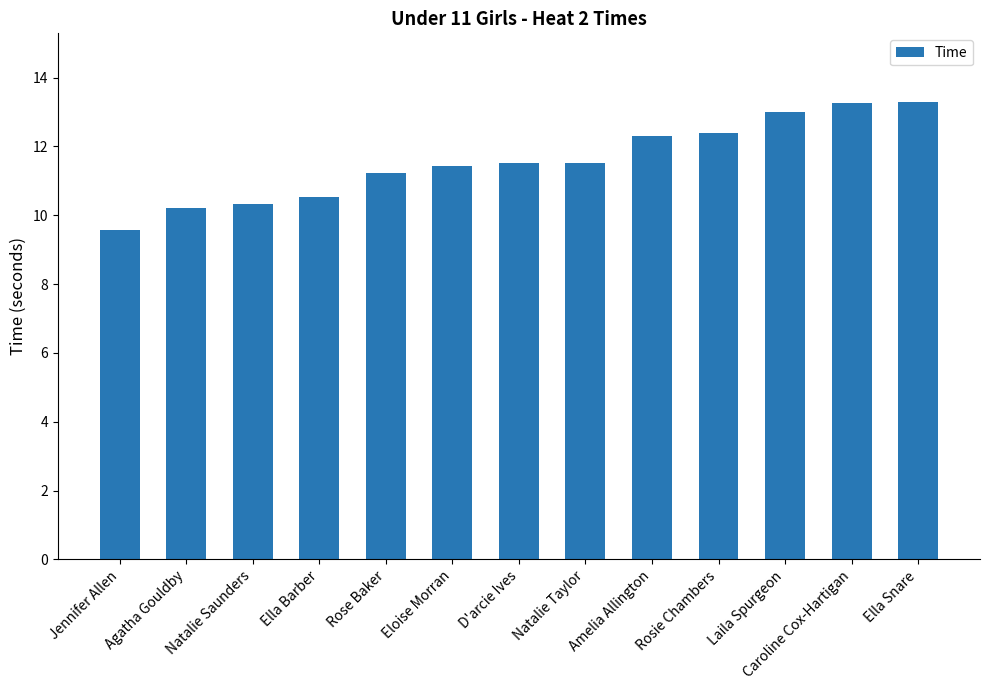

What is the approximate value at Amelia Allington?

12.3